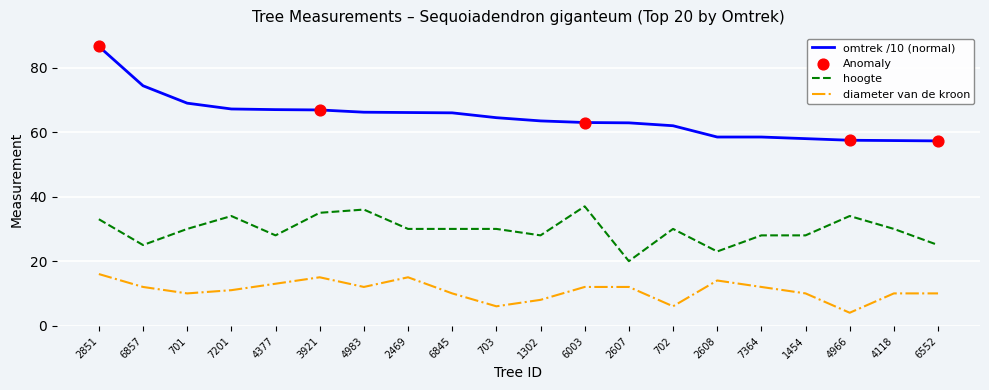

What is the difference between the highest and lowest values at 3921?

51.9